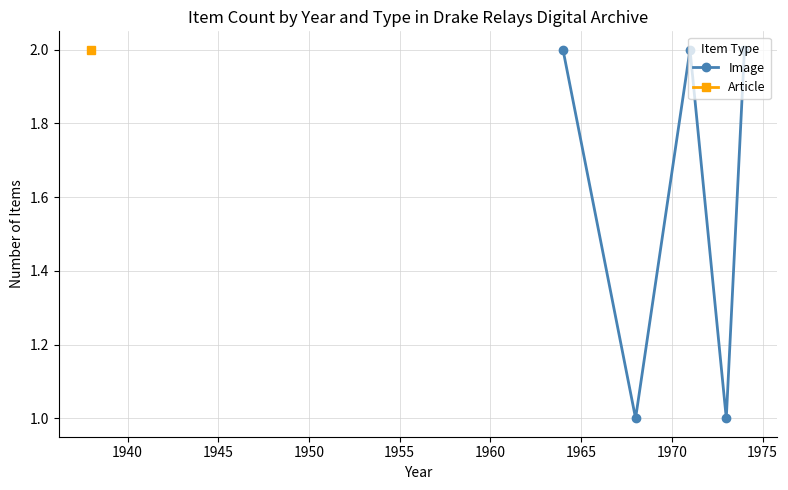

Is this an area chart (filled region under the line)?

No